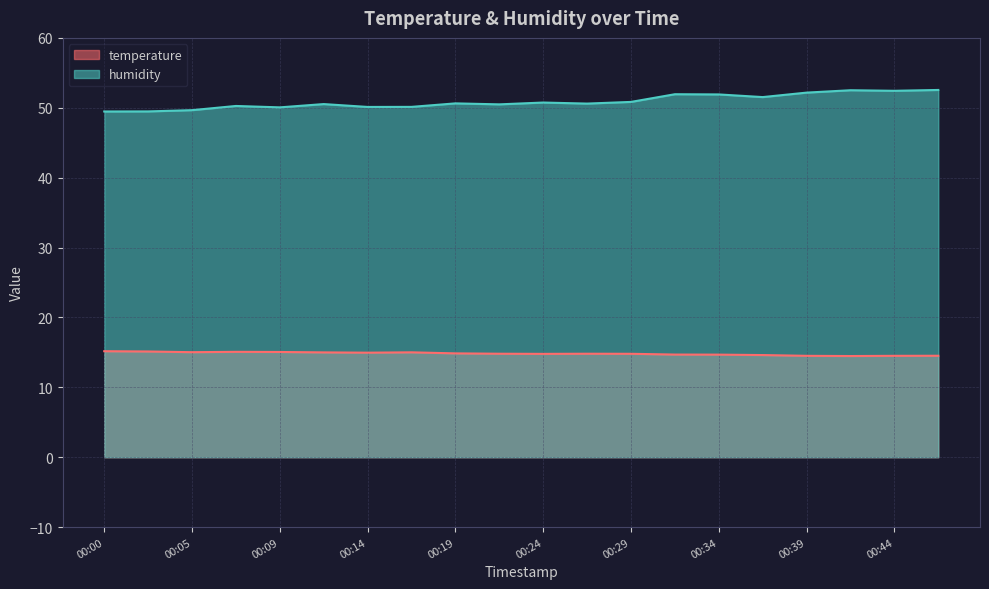

Rank the series by their maximum value, from highest to lowest.

humidity, temperature